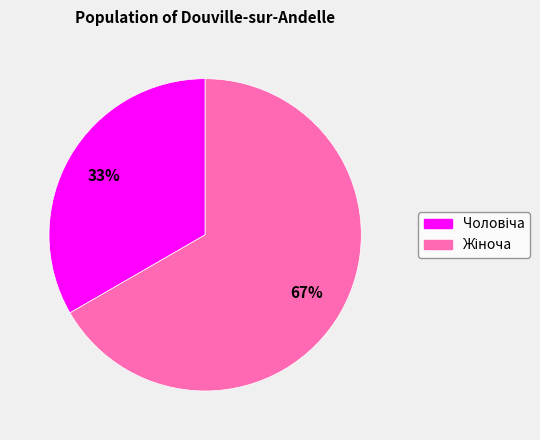

How many segments does this pie chart have?

2